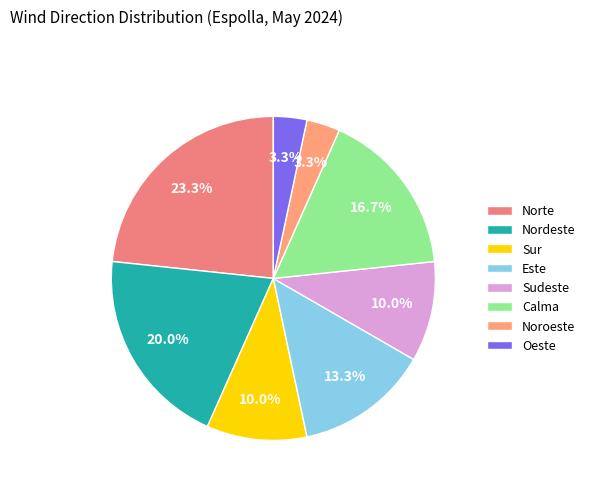

Do Sur and Calma together represent more than half of the pie?

No